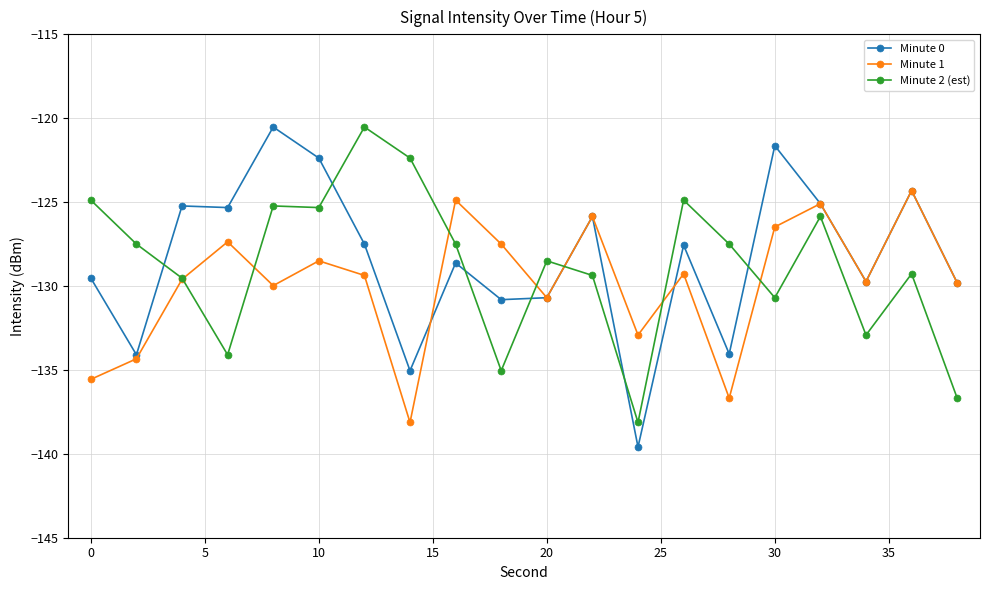

What is the value of the Minute 2 (est) point at the 8th from the left?

-122.4